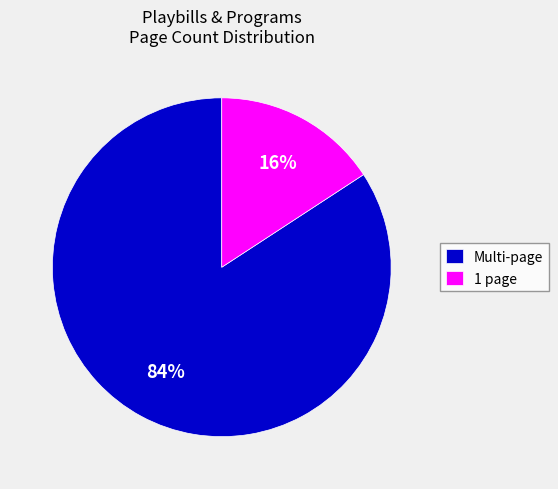

To the nearest percent, what portion does 1 page represent?

16%